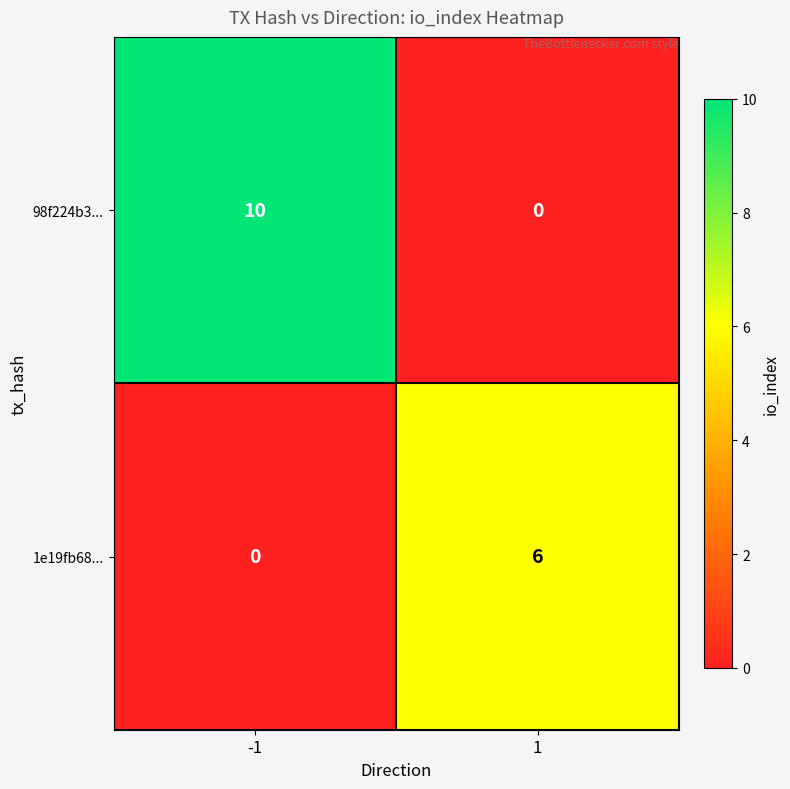

Count the number of categories in the chart.

2